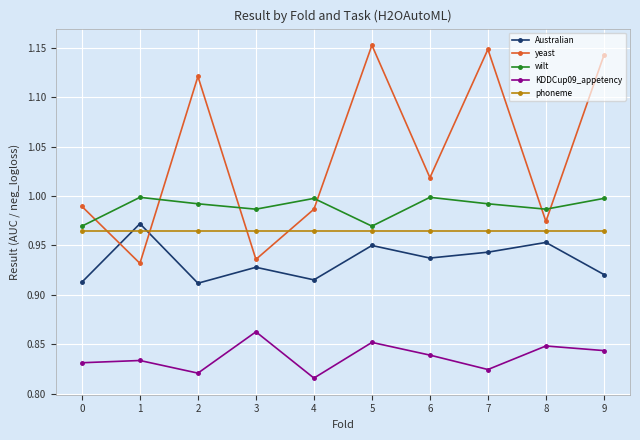

In wilt, how many points are higher than both neighbors (excluding endpoints)?

3